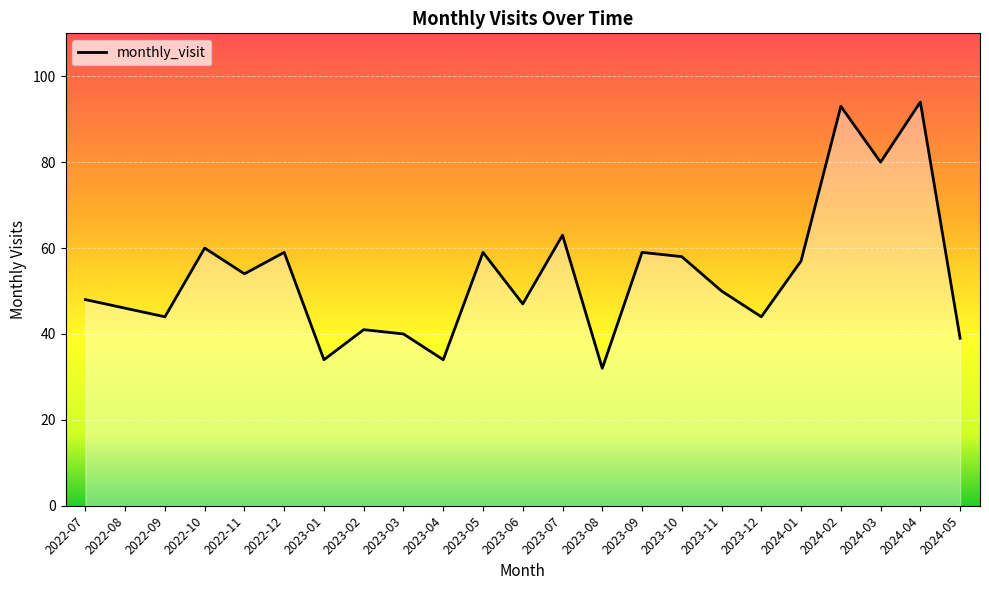

What is the change in value from 2023-01 to 2024-04?

+60